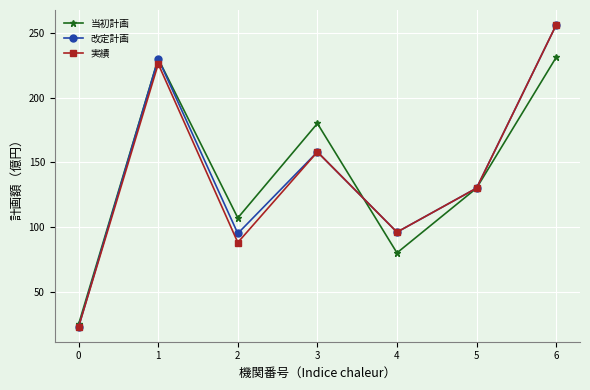

Which series changed the most between 0 and 2?

当初計画